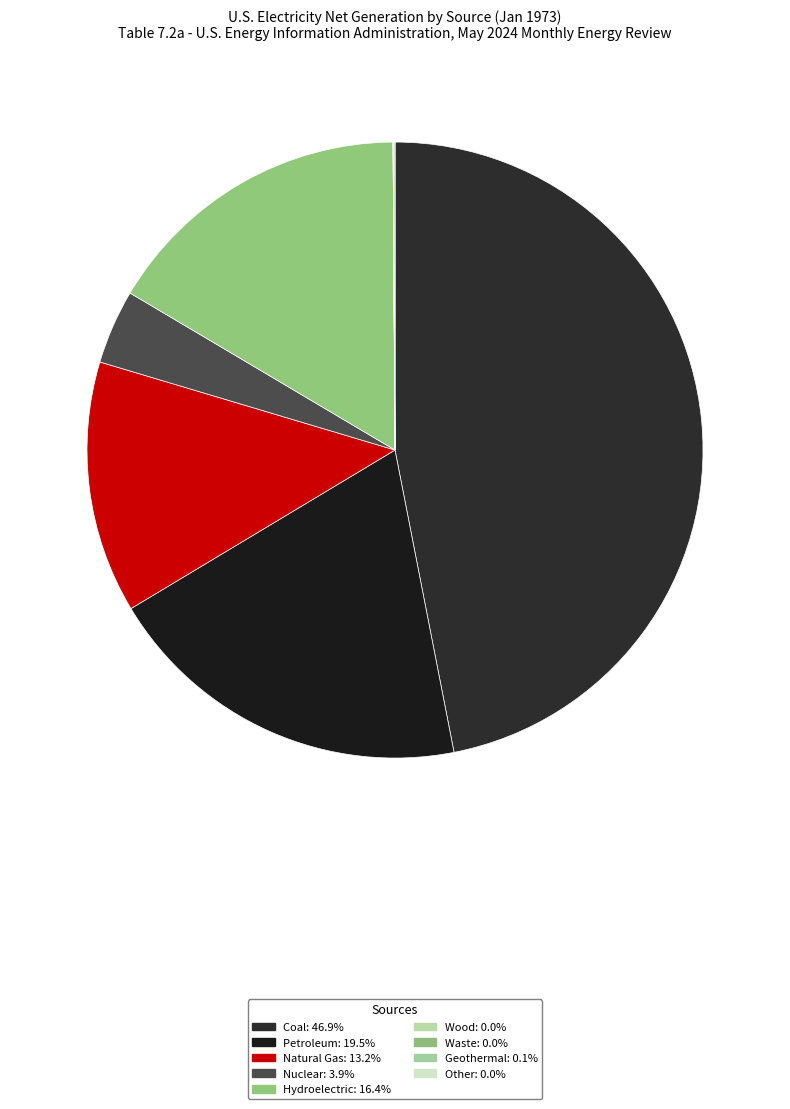

To the nearest percent, what is the average slice percentage?

11%